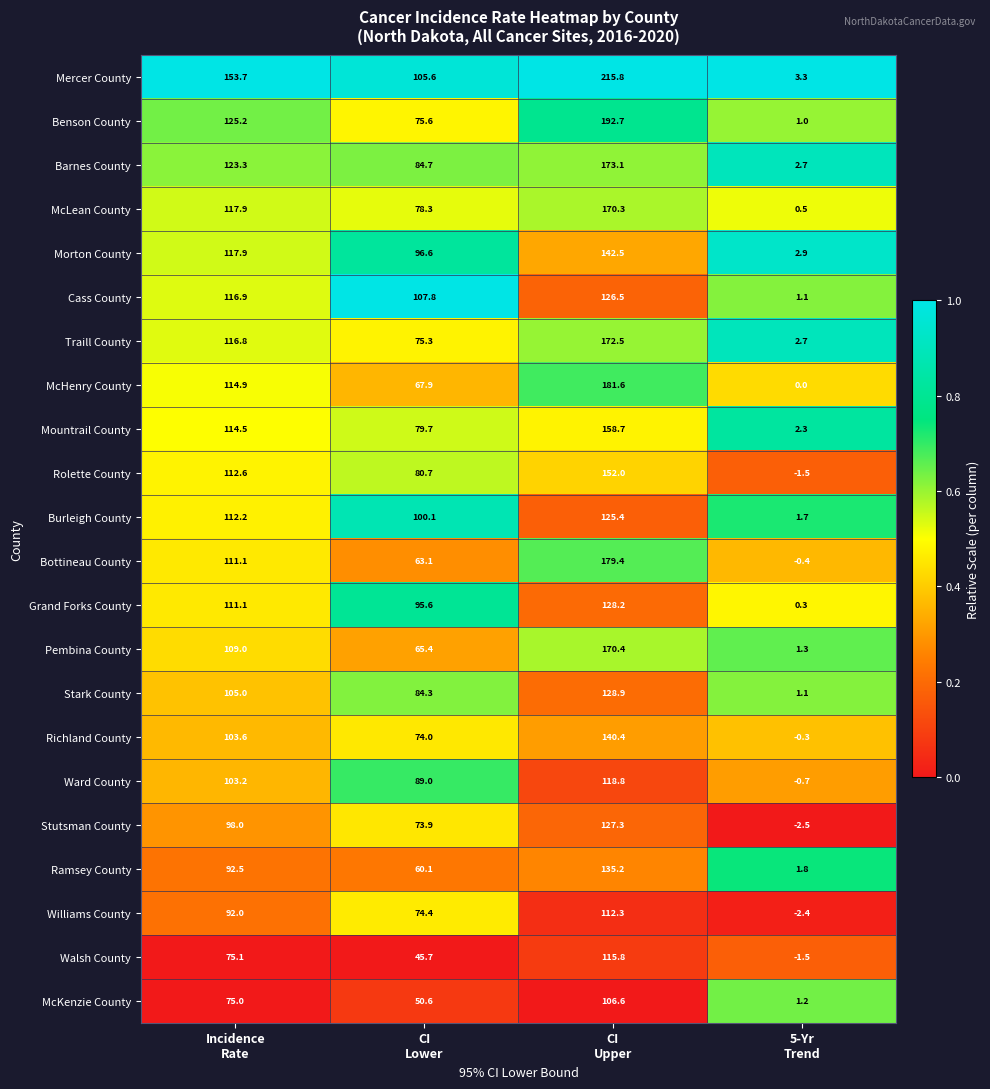

Which series has the largest range (max minus min)?

Mercer County